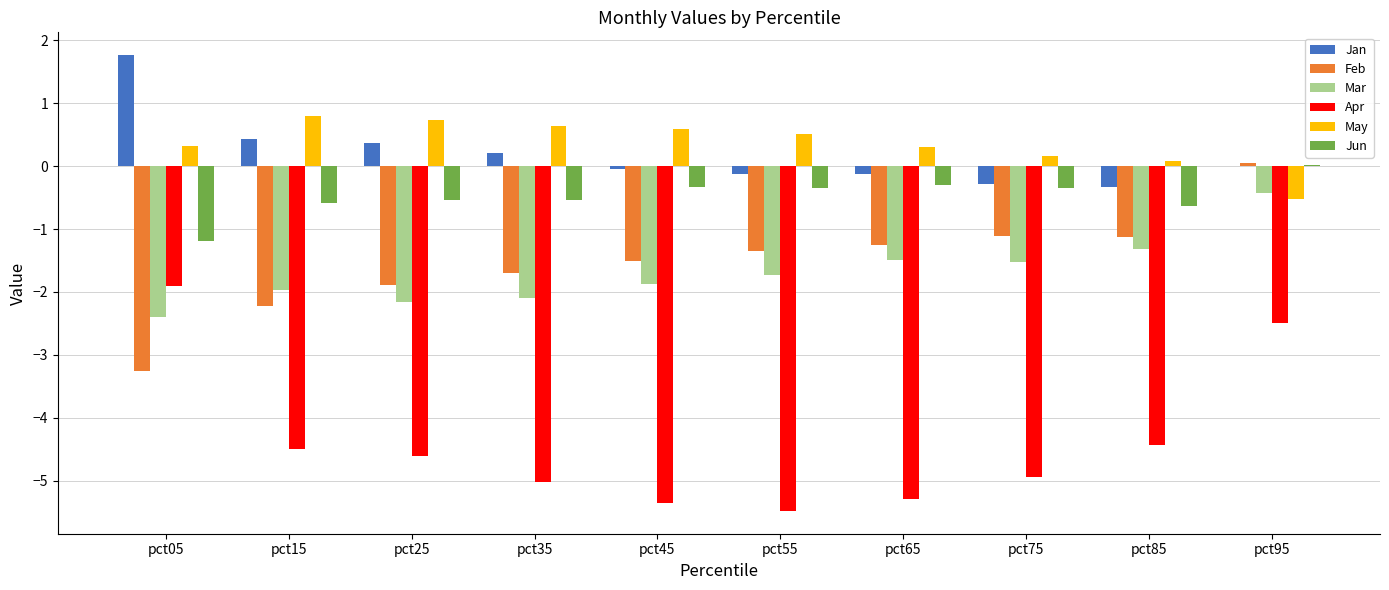

Which category has the highest value across all series?

pct05